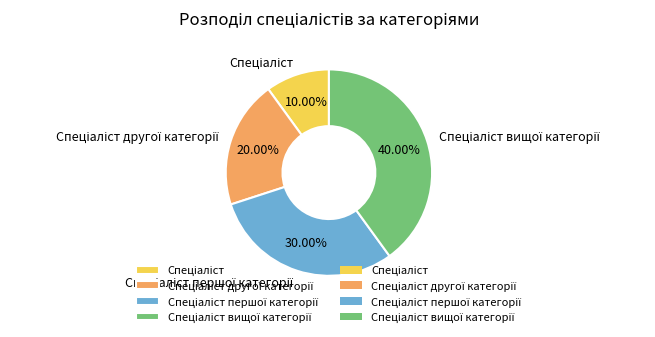

Is there a majority slice in this chart?

No